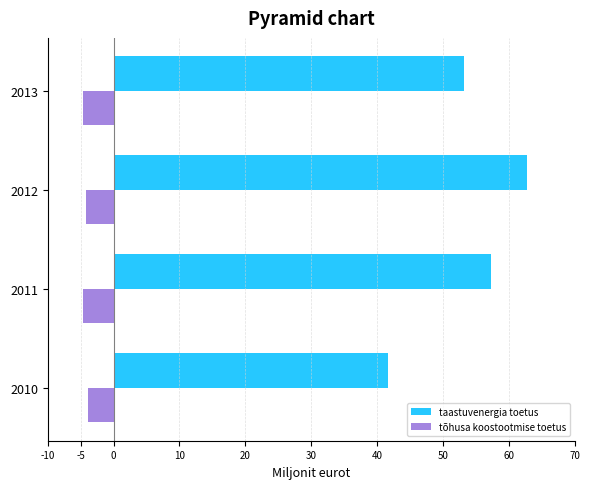

At how many categories does at least one series exceed 45?

3